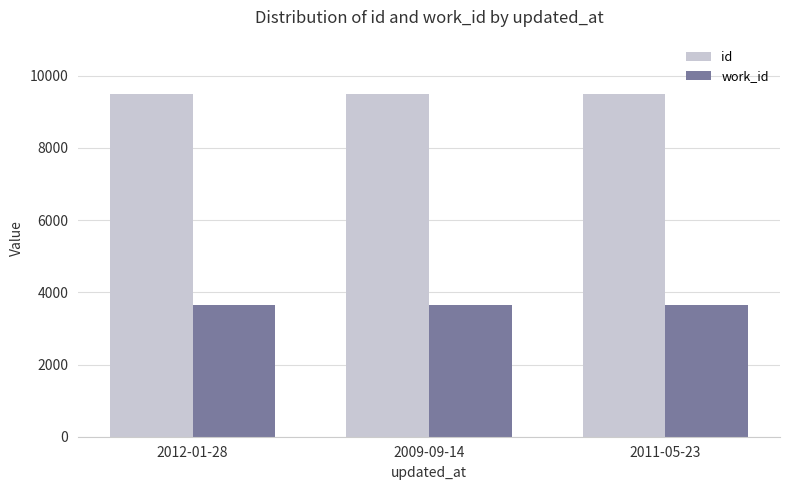

What is the spread (max minus min) of values at 2011-05-23?

5865